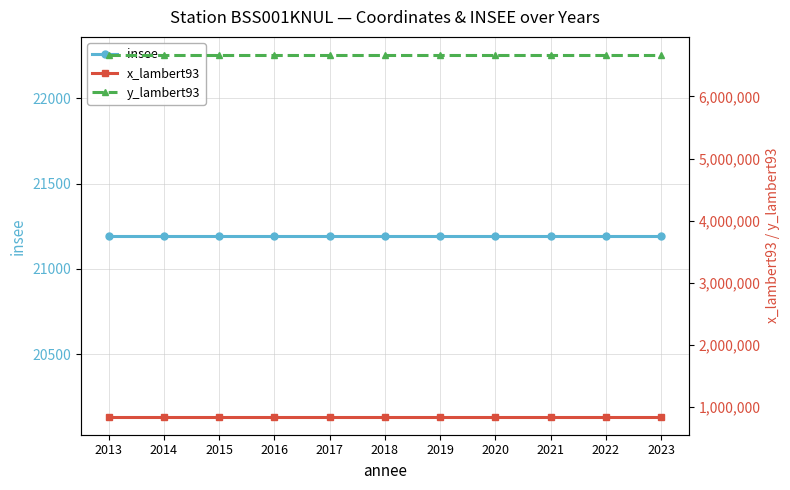

Reading left to right, what are all the values shown in this chart?

insee: 21194	21194	21194	21194	21194	21194	21194	21194	21194	21194	21194
x_lambert93: 847539	847539	847539	847539	847539	847539	847539	847539	847539	847539	847539
y_lambert93: 6665769	6665769	6665769	6665769	6665769	6665769	6665769	6665769	6665769	6665769	6665769